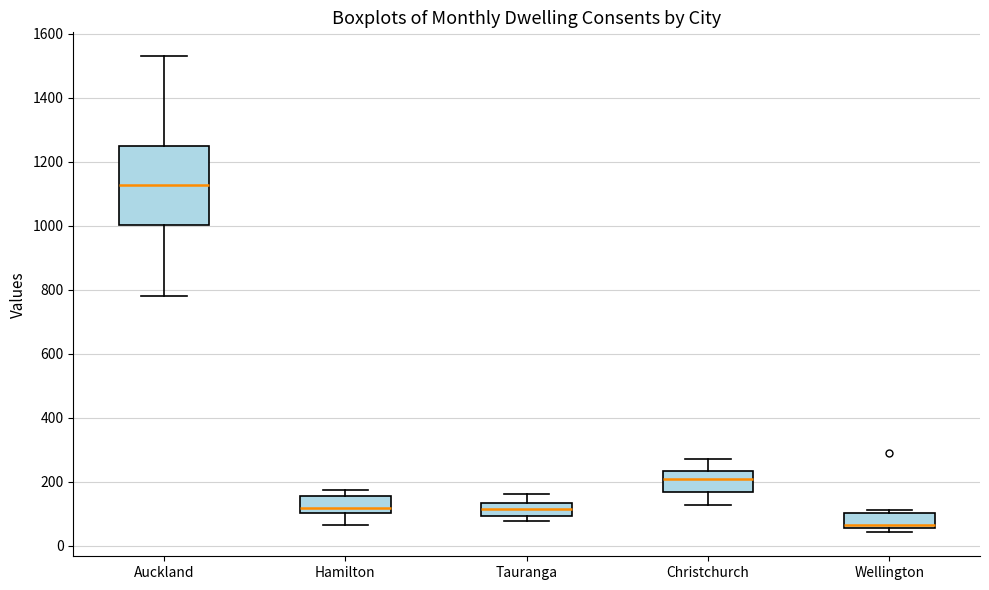

Reading left to right, read every box against the y-axis: the position of its median line, the range the box covers, and the ends of its whiskers. The values are not printed on the chart, so give them approximately, as read against the axis.

Auckland: median 1120, box 1000 to 1260, whiskers 780 to 1540
Hamilton: median 120, box 100 to 160, whiskers 60 to 180
Tauranga: median 120, box 100 to 140, whiskers 80 to 160
Christchurch: median 200, box 160 to 240, whiskers 120 to 280
Wellington: median 60 (just above the box's lower edge), box 60 to 100, whiskers 40 to 120